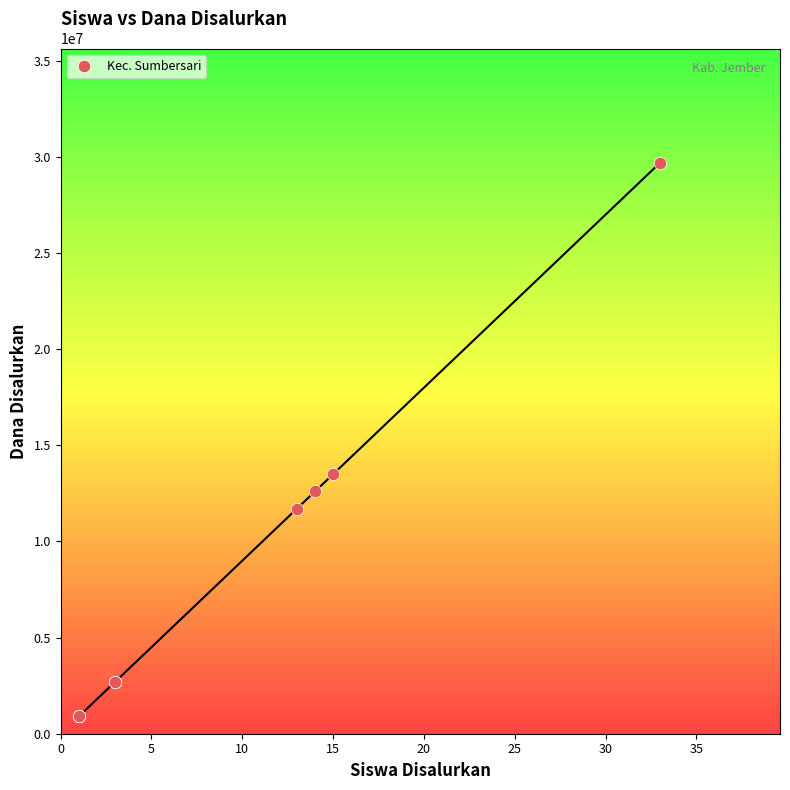

What Y value in the scatter plot is closest to 15300000?

13500000